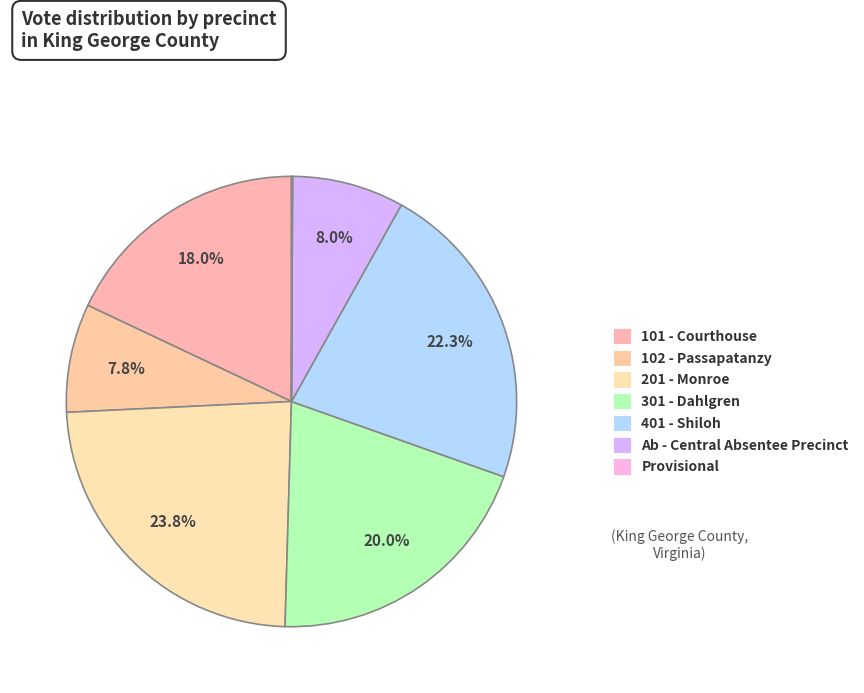

To the nearest percent, what is the combined percentage of 102 - Passapatanzy and 201 - Monroe?

32%